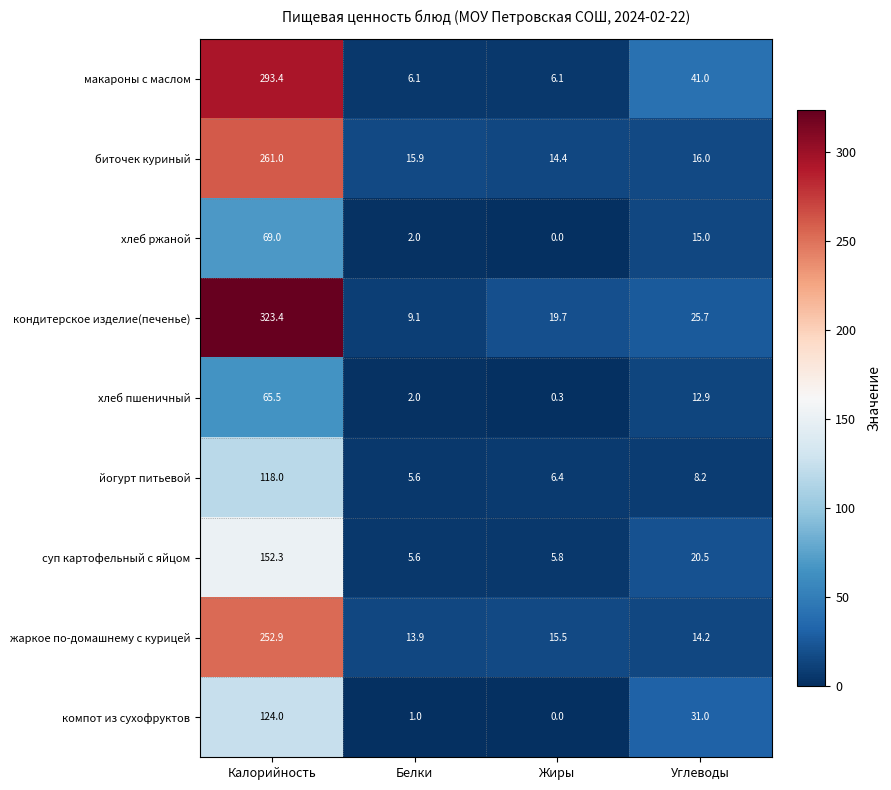

Which category has the lowest value across all series?

Жиры